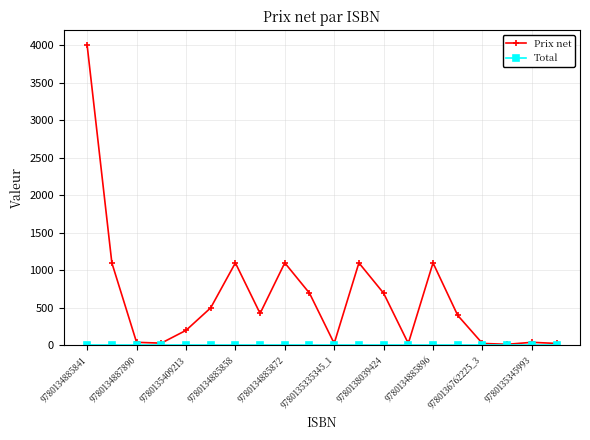

What is the highest value of the Prix net series?

3999.0